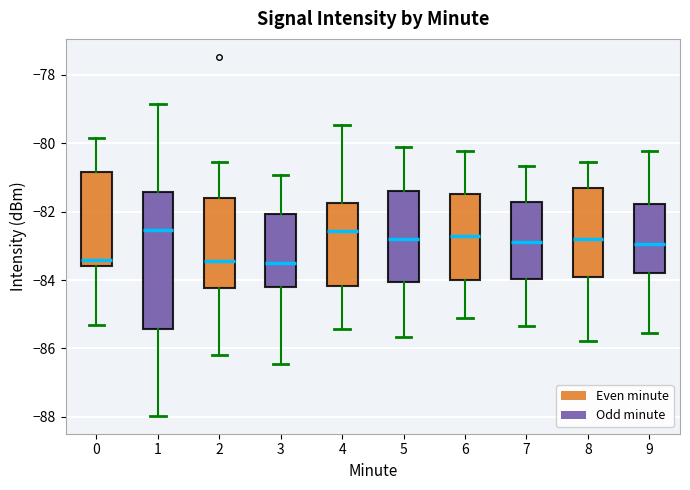

Reading left to right, transcribe this box plot: for each box, give where its median line is, the range the box spans, and where its two whiskers end, as read against the y-axis. The values are not printed on the chart, so give them approximately, as read against the axis.

0: median -83.4, box -83.6 to -80.8, whiskers -85.4 to -79.8
1: median -82.6, box -85.4 to -81.4, whiskers -88.0 to -78.8
2: median -83.4, box -84.2 to -81.6, whiskers -86.2 to -80.6
3: median -83.6, box -84.2 to -82.0, whiskers -86.4 to -81.0
4: median -82.6, box -84.2 to -81.8, whiskers -85.4 to -79.4
5: median -82.8, box -84.0 to -81.4, whiskers -85.6 to -80.2
6: median -82.8, box -84.0 to -81.4, whiskers -85.2 to -80.2
7: median -82.8, box -84.0 to -81.8, whiskers -85.4 to -80.6
8: median -82.8, box -84.0 to -81.4, whiskers -85.8 to -80.6
9: median -83.0, box -83.8 to -81.8, whiskers -85.6 to -80.2